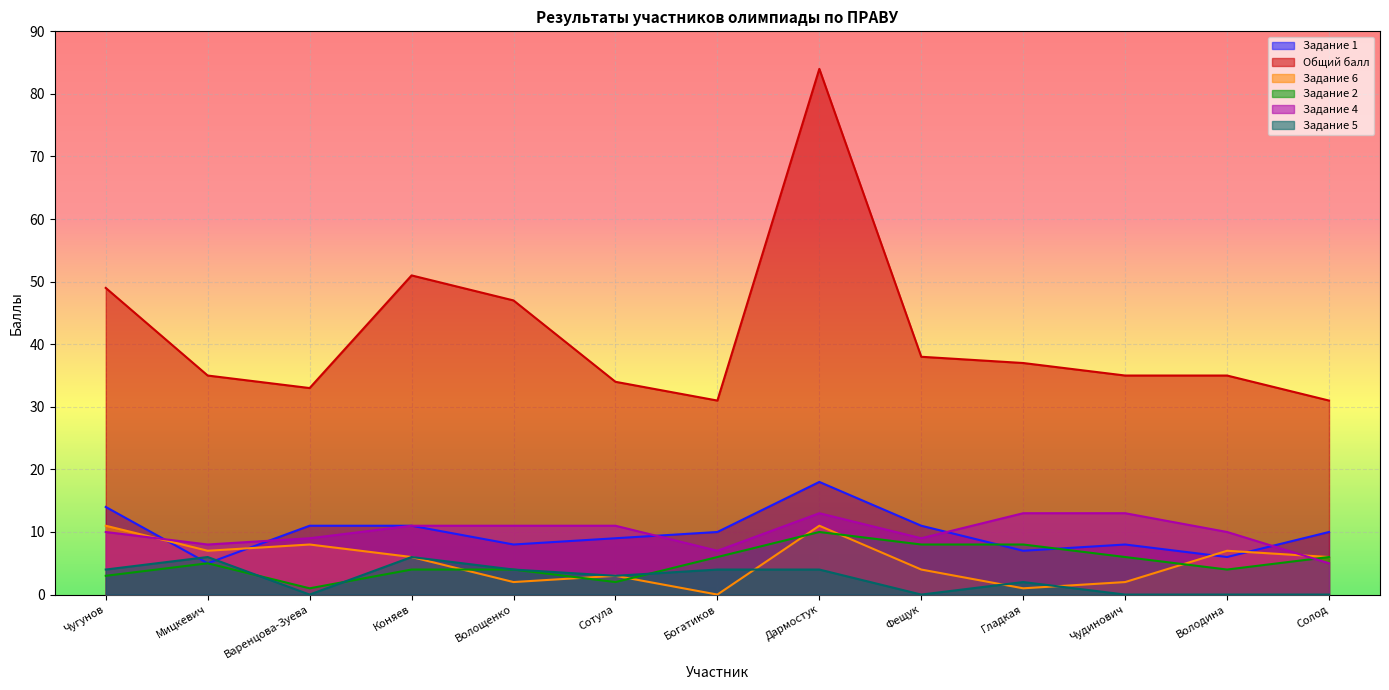

Reading left to right, transcribe all the data shown in this chart.

Задание 1: 14	5	11	11	8	9	10	18	11	7	8	6	10
Общий балл: 49	35	33	51	47	34	31	84	38	37	35	35	31
Задание 6: 11	7	8	6	2	3	0	11	4	1	2	7	6
Задание 2: 3	5	1	4	4	2	6	10	8	8	6	4	6
Задание 4: 10	8	9	11	11	11	7	13	9	13	13	10	5
Задание 5: 4	6	0	6	4	3	4	4	0	2	0	0	0